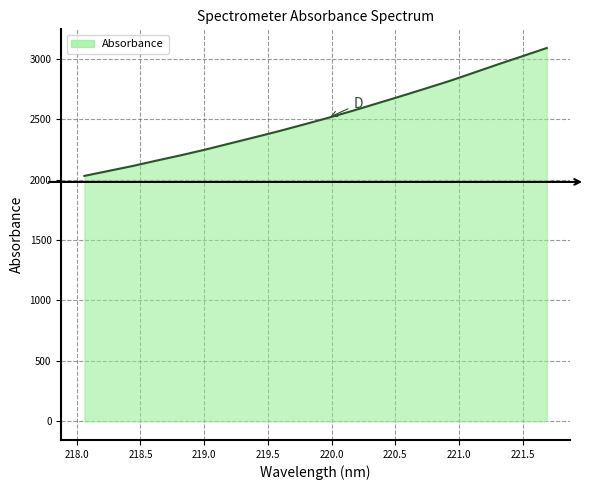

How many values exceed 2511?

10